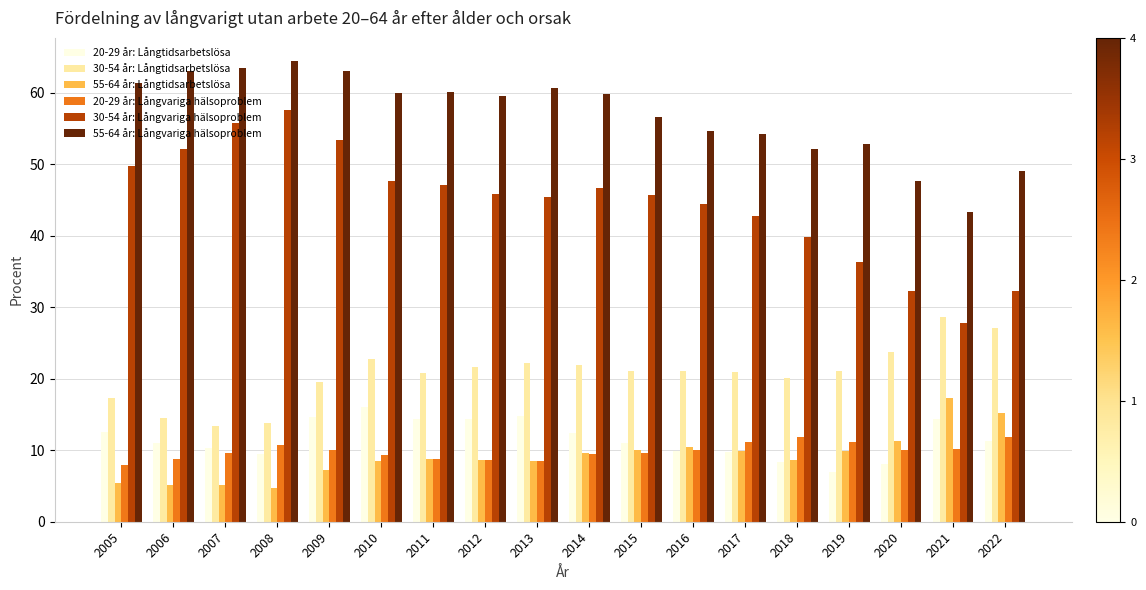

Where is 55-64 år: Långvariga hälsoproblem nearest to the value 53?

2019